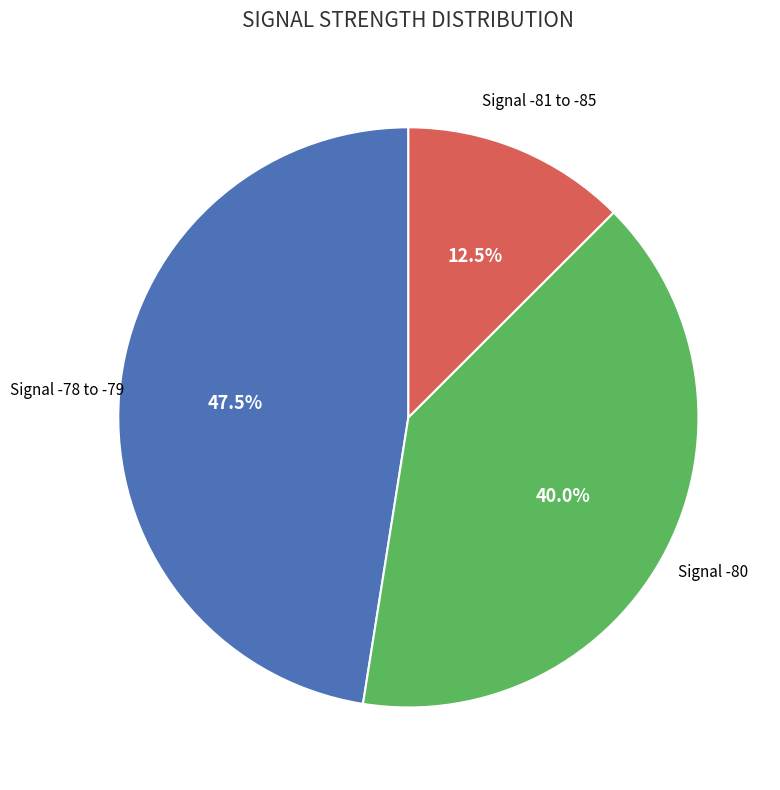

Is there any slice that represents more than half of the pie?

No